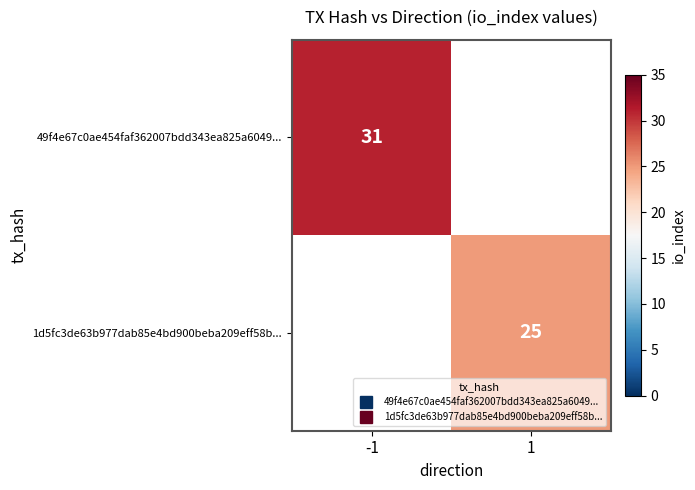

What is the maximum value shown in the chart?

31.0